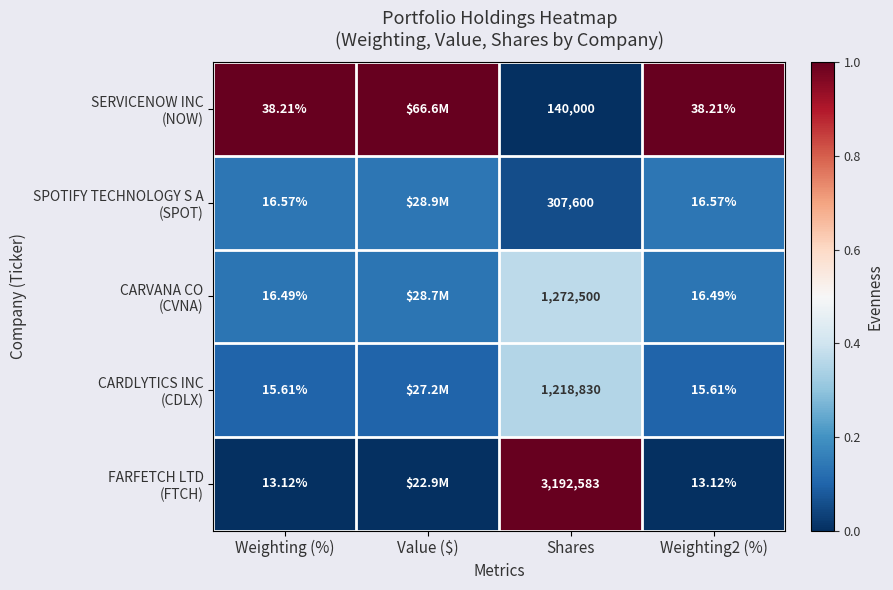

Between Weighting (%) and Weighting2 (%), which is larger?

Weighting (%)